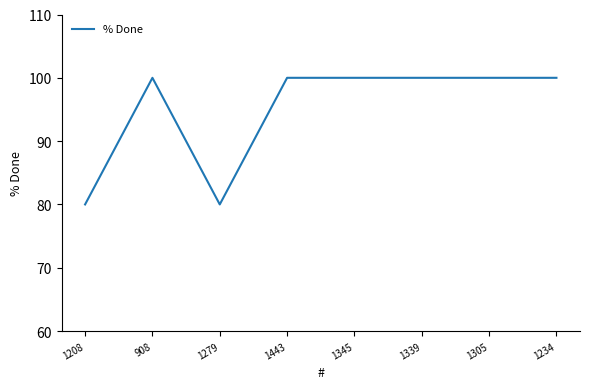

What is the sum of the values at 1279 and 908?

180